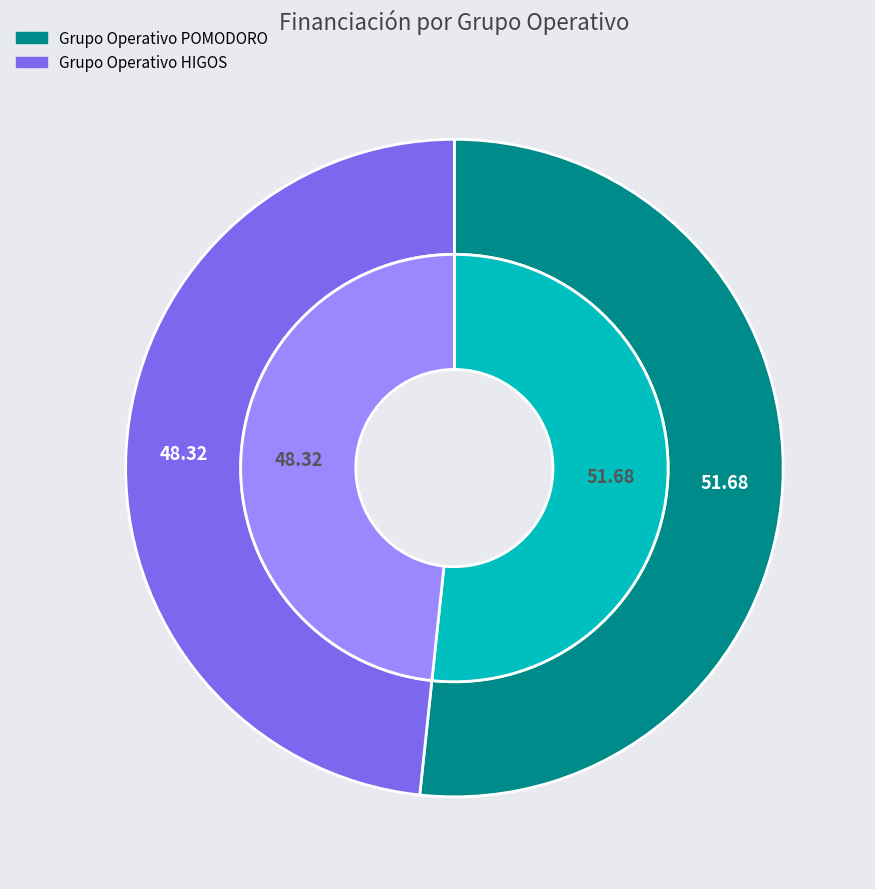

What is the smallest slice in the pie chart?

Grupo Operativo HIGOS